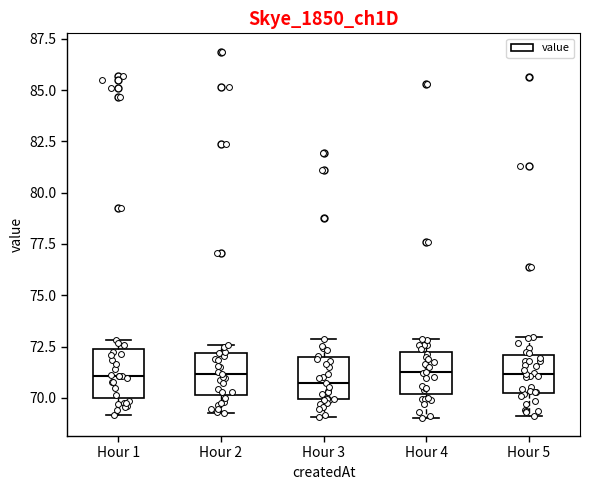

Reading left to right, transcribe this box plot: for each box, give where its median line is, the range the box spans, and where its two whiskers end, as read against the y-axis. The values are not printed on the chart, so give them approximately, as read against the axis.

Hour 1: median 71.0, box 70.0 to 72.5, whiskers 69.0 to 73.0
Hour 2: median 71.0, box 70.0 to 72.0, whiskers 69.5 to 72.5
Hour 3: median 70.5, box 70.0 to 72.0, whiskers 69.0 to 73.0
Hour 4: median 71.5, box 70.0 to 72.5, whiskers 69.0 to 73.0
Hour 5: median 71.0, box 70.0 to 72.0, whiskers 69.0 to 73.0